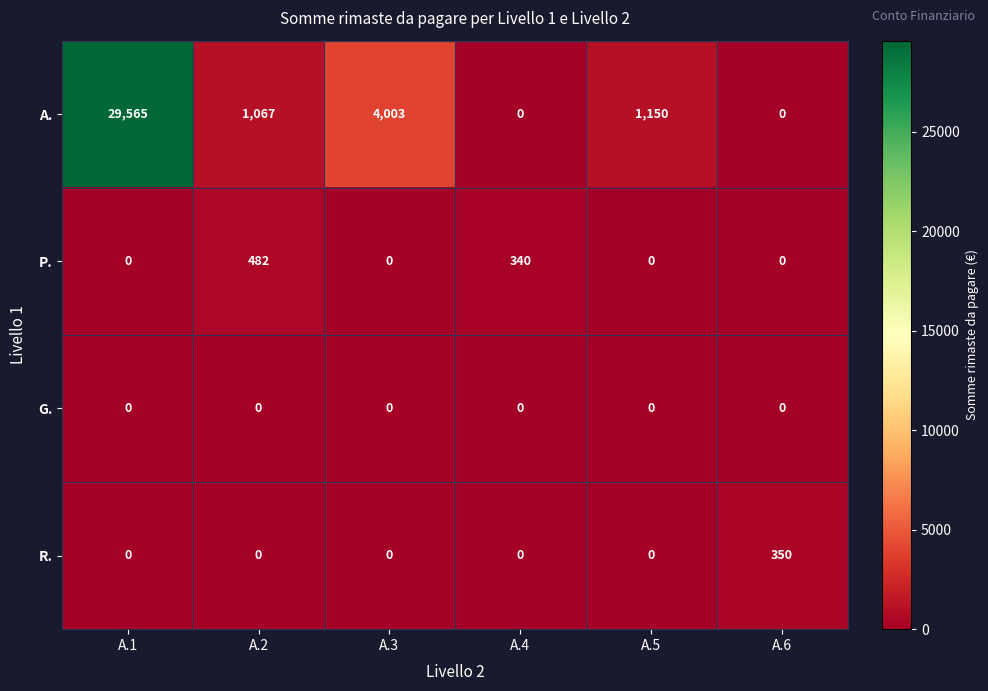

At which category is the sum across all series the highest?

A.1